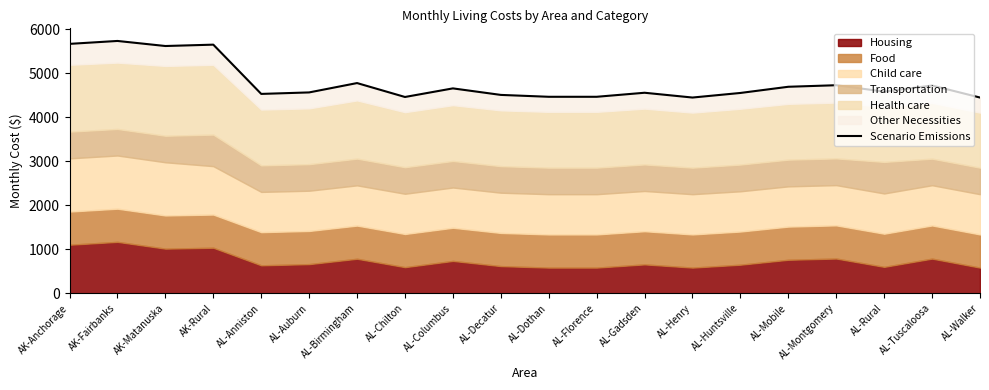

Between AL-Henry and AK-Rural, which is larger?

AK-Rural